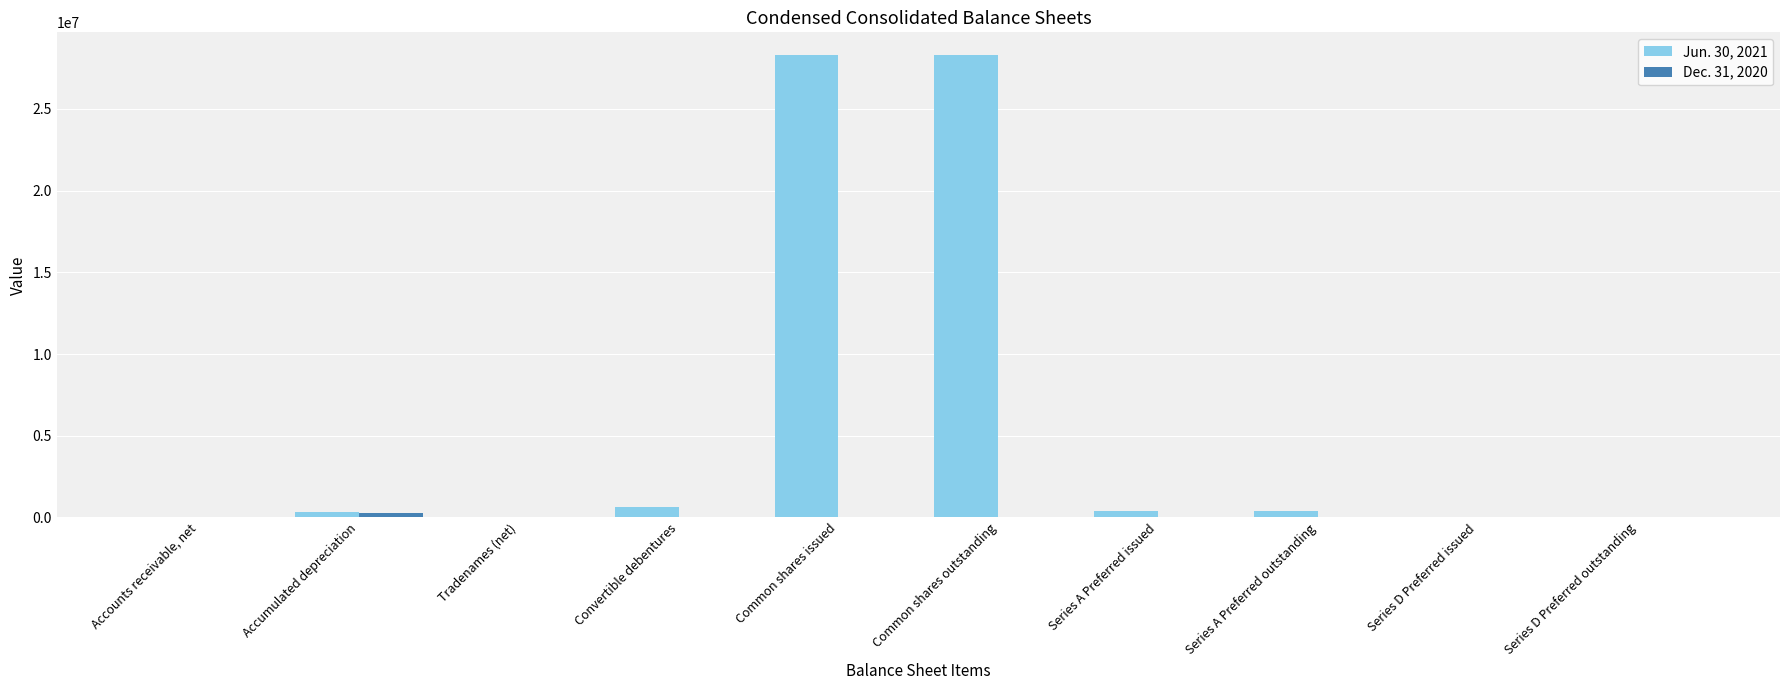

What is the maximum value shown in the chart?

28278545